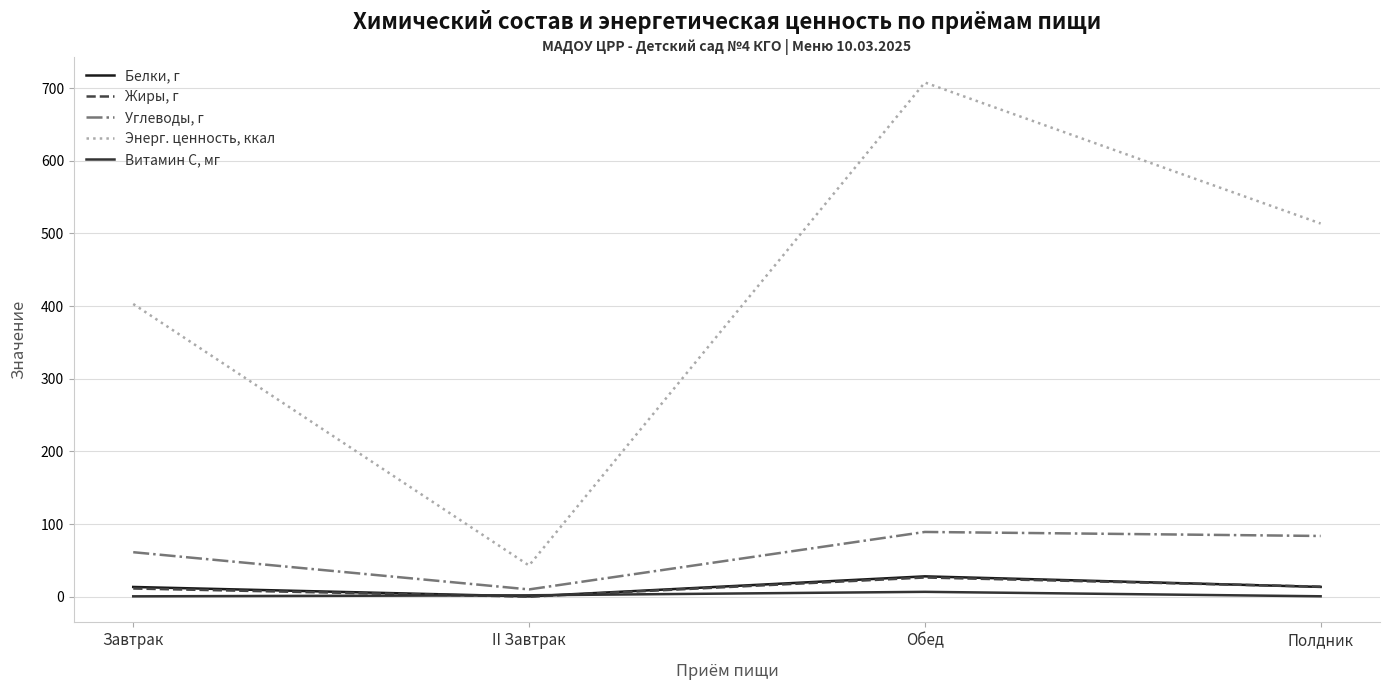

How many interior local valleys does the Энерг. ценность, ккал series have?

1